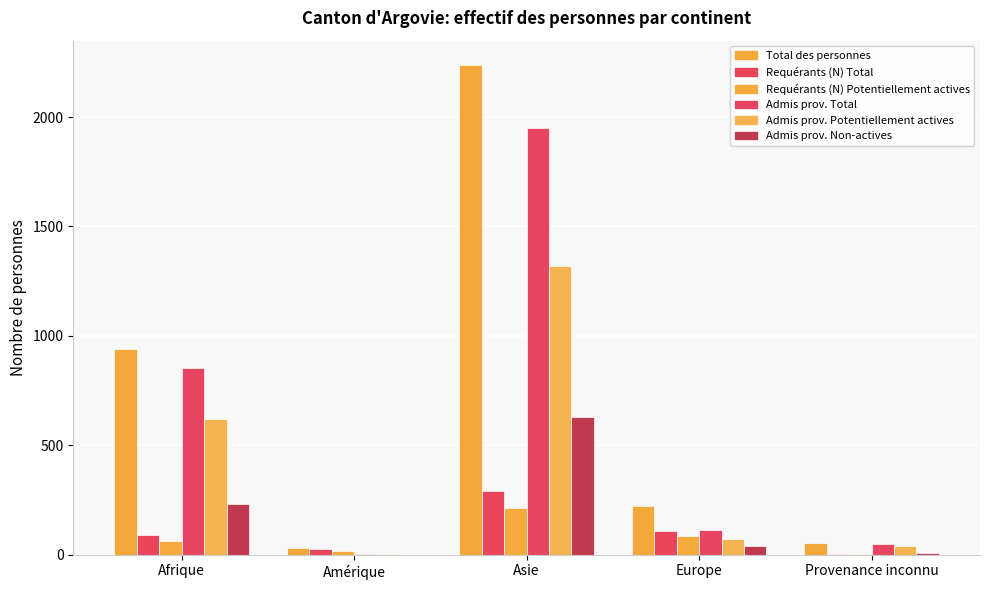

Rank the series by their maximum value, from highest to lowest.

Total des personnes, Admis prov. Total, Admis prov. Potentiellement actives, Admis prov. Non-actives, Requérants (N) Total, Requérants (N) Potentiellement actives